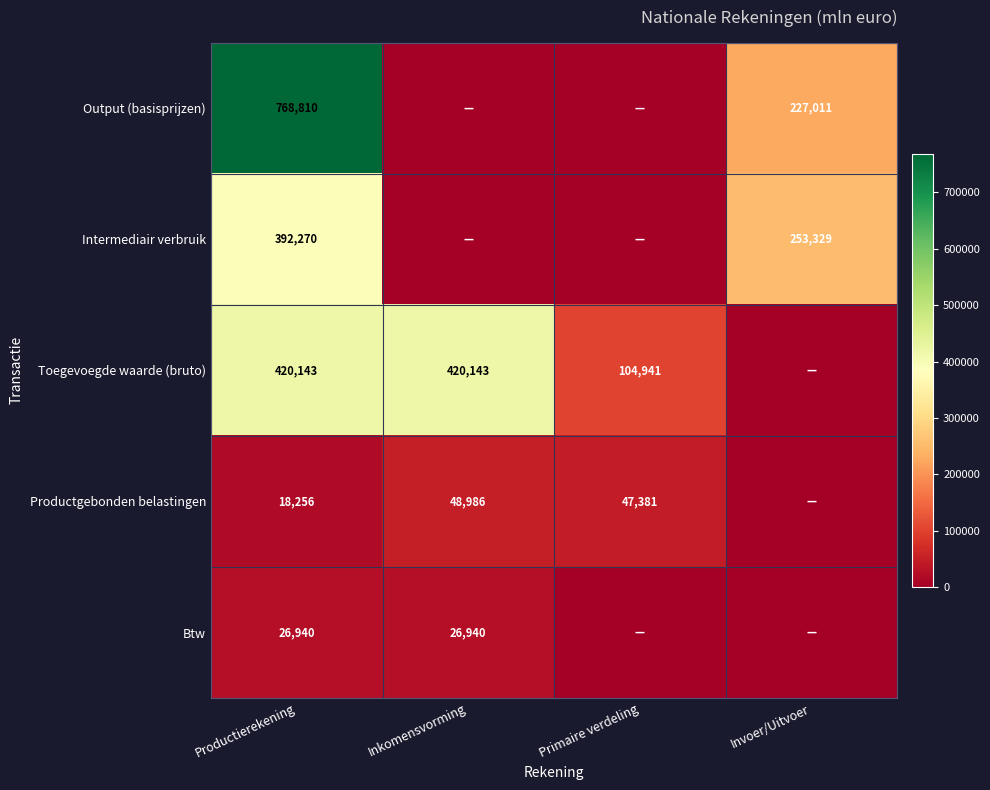

What is the spread (max minus min) of values at Productierekening?

750554